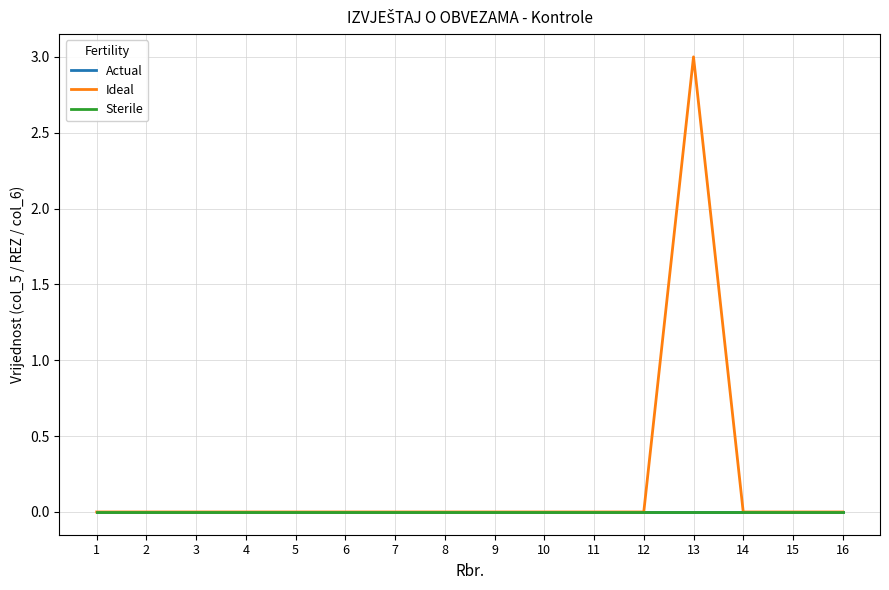

Is this an area chart (filled region under the line)?

No